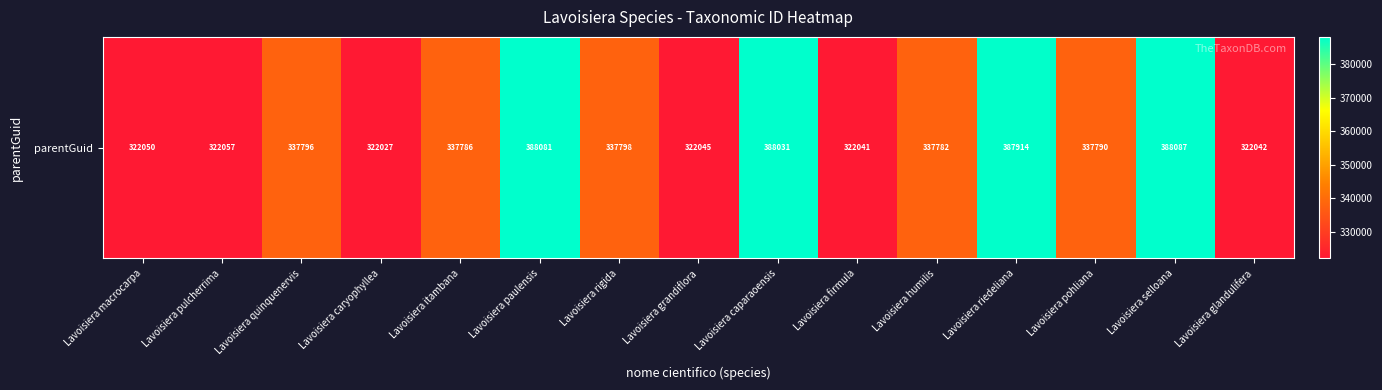

What is the change in value from Lavoisiera pulcherrima to Lavoisiera caparaoensis?

+65974